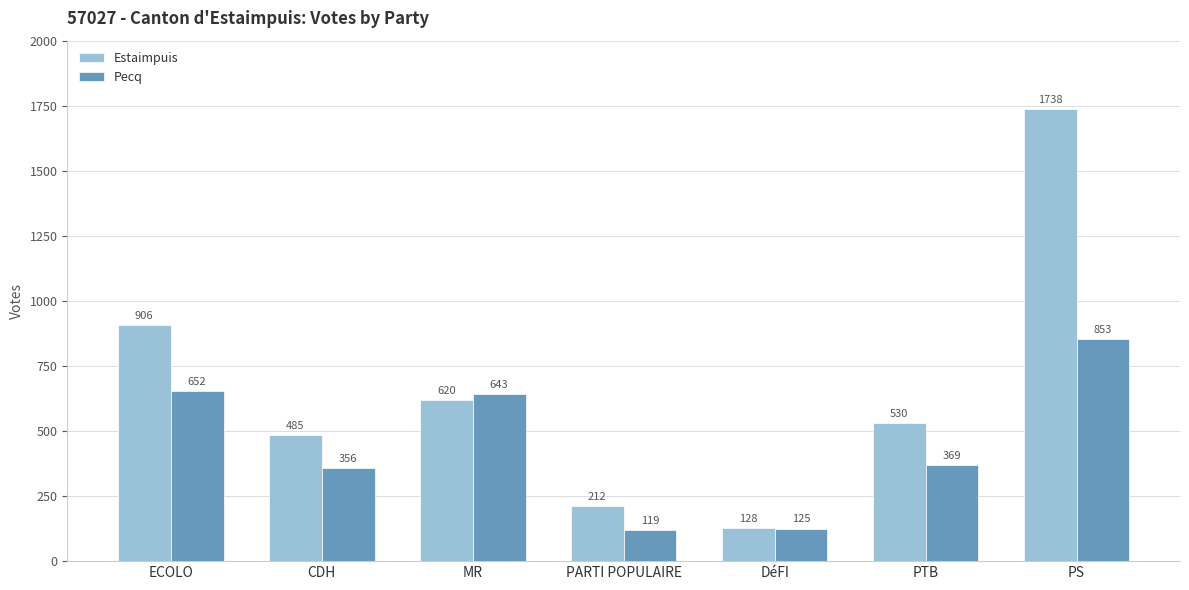

Where is Pecq nearest to the value 486?

PTB